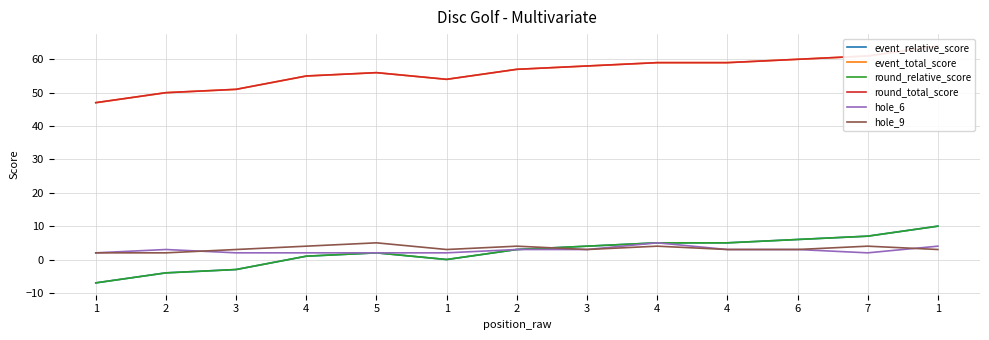

Reading right to left, what are all the values shown in this chart?

event_relative_score: 1=10	7=7	6=6	4=5	4=5	3=4	2=3	1=0	5=2	4=1	3=-3	2=-4	1=-7
event_total_score: 1=64	7=61	6=60	4=59	4=59	3=58	2=57	1=54	5=56	4=55	3=51	2=50	1=47
round_relative_score: 1=10	7=7	6=6	4=5	4=5	3=4	2=3	1=0	5=2	4=1	3=-3	2=-4	1=-7
round_total_score: 1=64	7=61	6=60	4=59	4=59	3=58	2=57	1=54	5=56	4=55	3=51	2=50	1=47
hole_6: 1=4	7=2	6=3	4=3	4=5	3=3	2=3	1=2	5=2	4=2	3=2	2=3	1=2
hole_9: 1=3	7=4	6=3	4=3	4=4	3=3	2=4	1=3	5=5	4=4	3=3	2=2	1=2